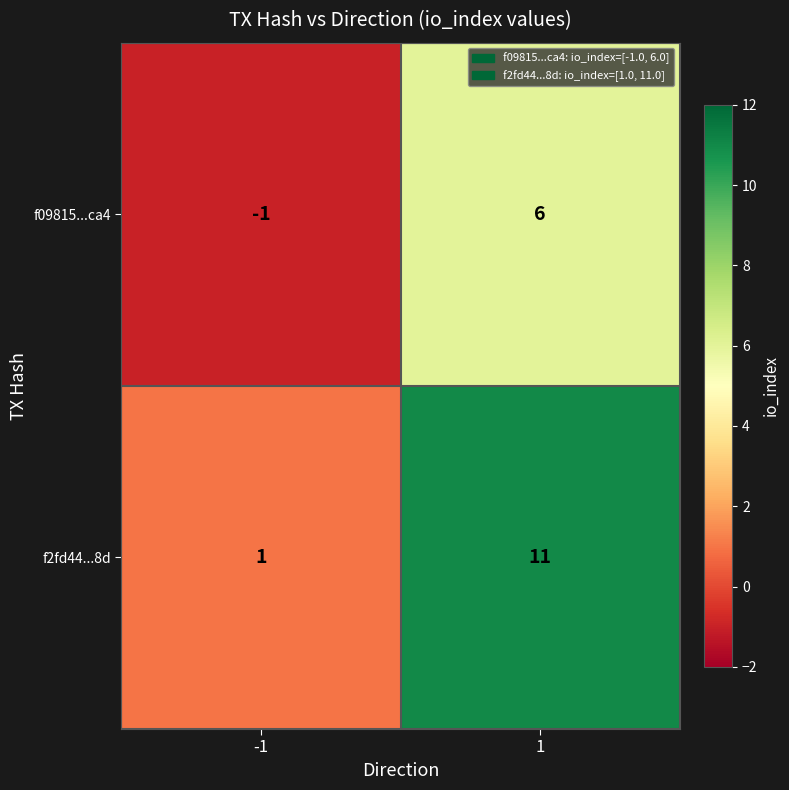

True or false: f09815...ca4 has a value of 1 at 1.

False